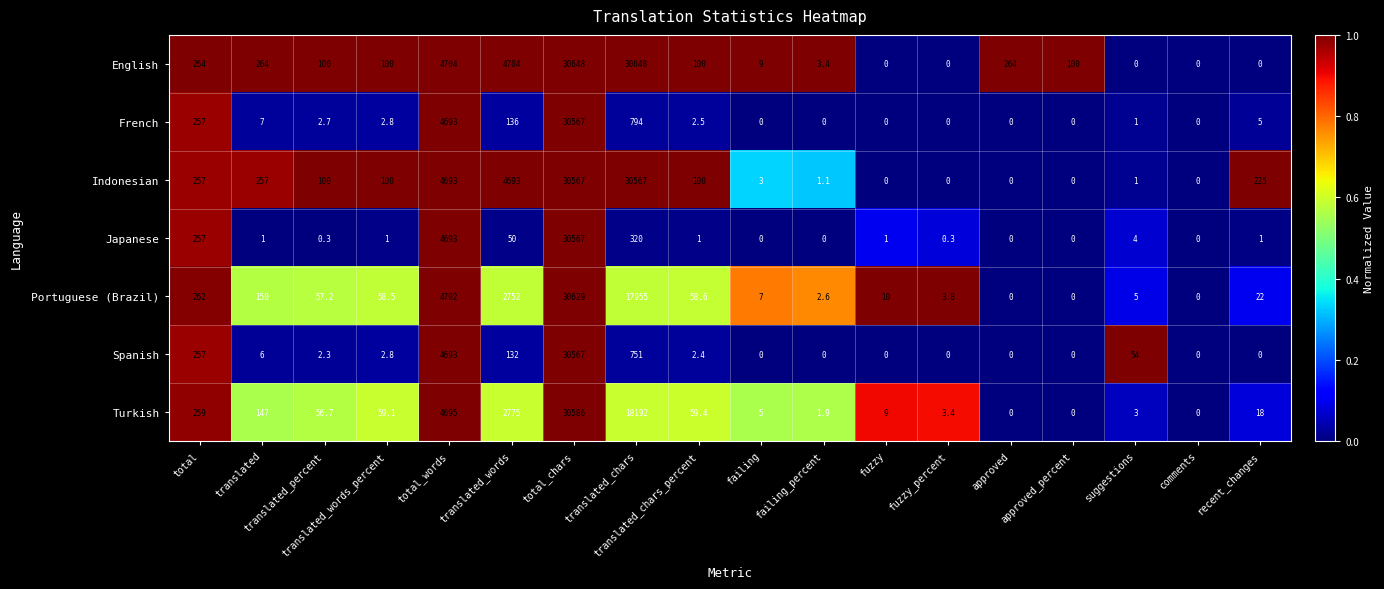

Which series has the largest total across all categories?

English